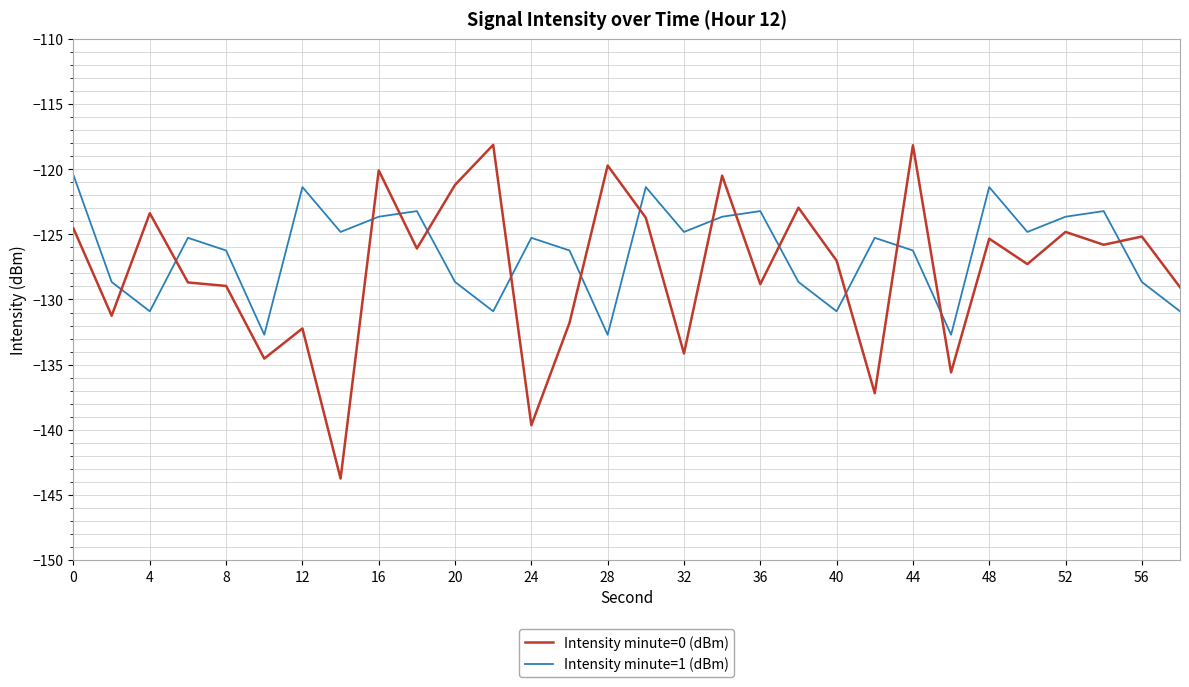

What is the smallest value displayed?

-143.7